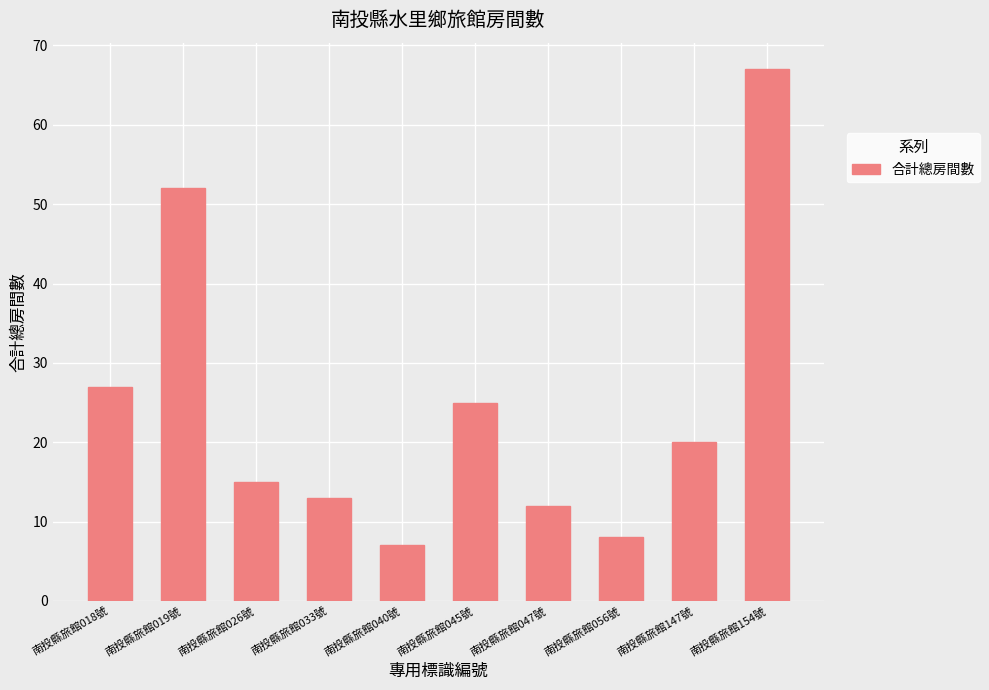

Read the value at 南投縣旅館019號.

52